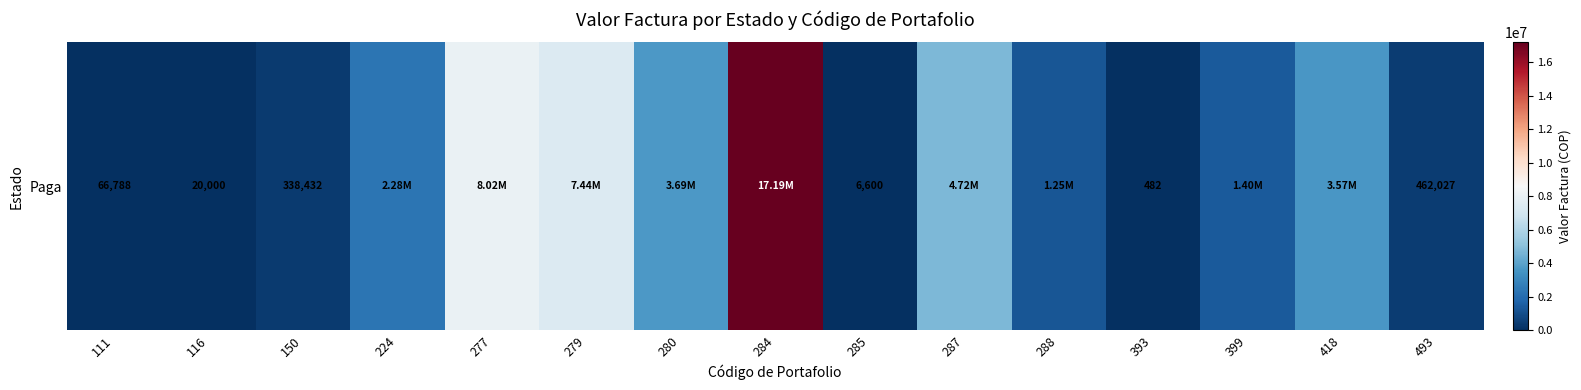

Where does the data first go above 1395100?

224